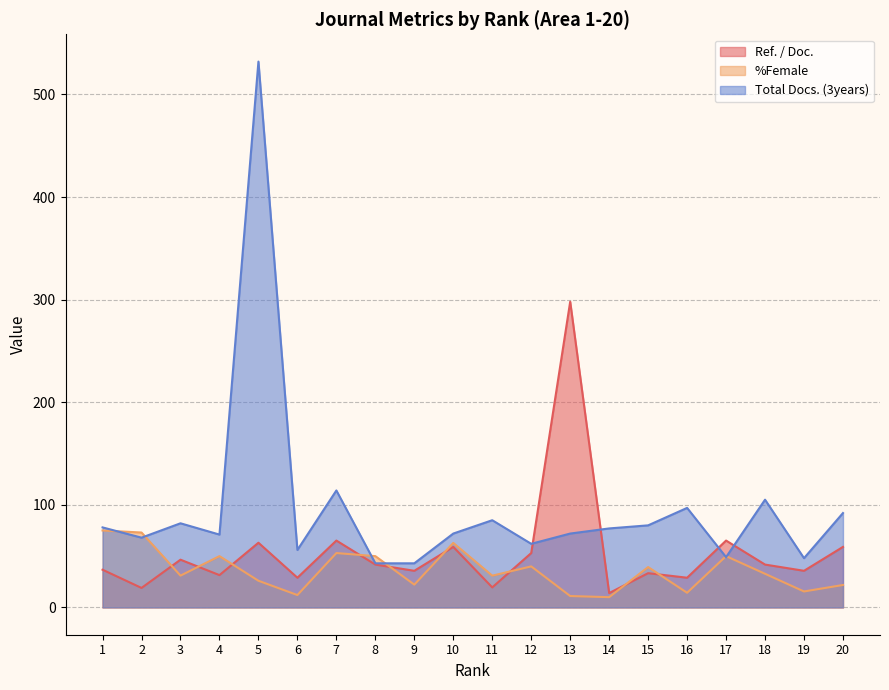

What is the greatest value displayed?

532.0